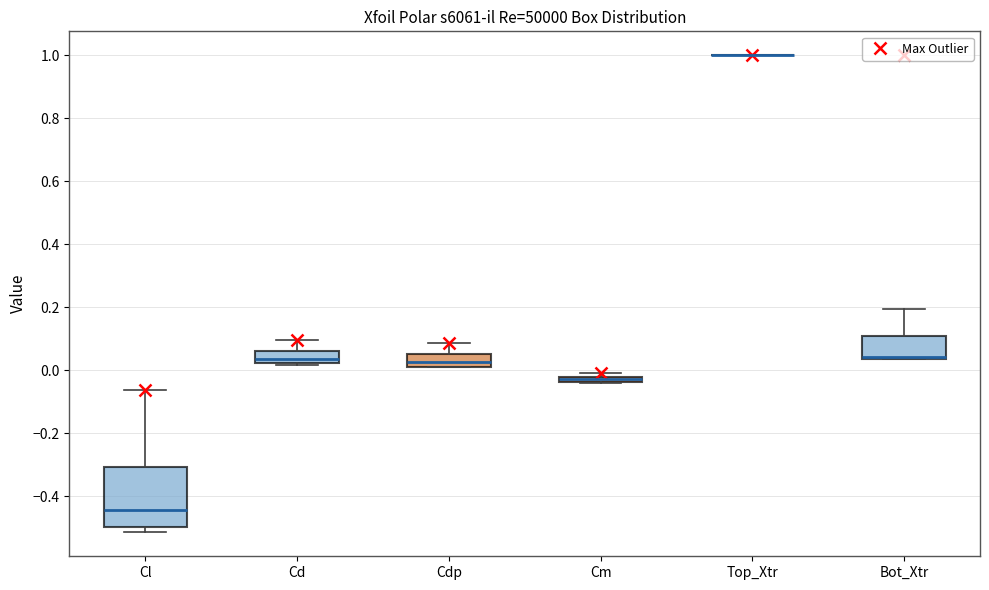

Which box is the tallest, from its lower edge to its upper edge?

Cl